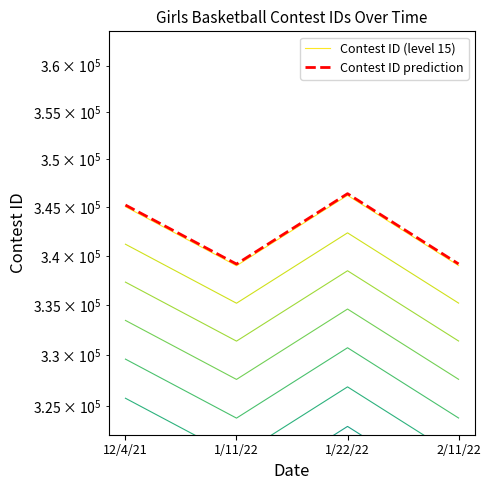

What is the label of the 3rd point from the left?

1/22/22